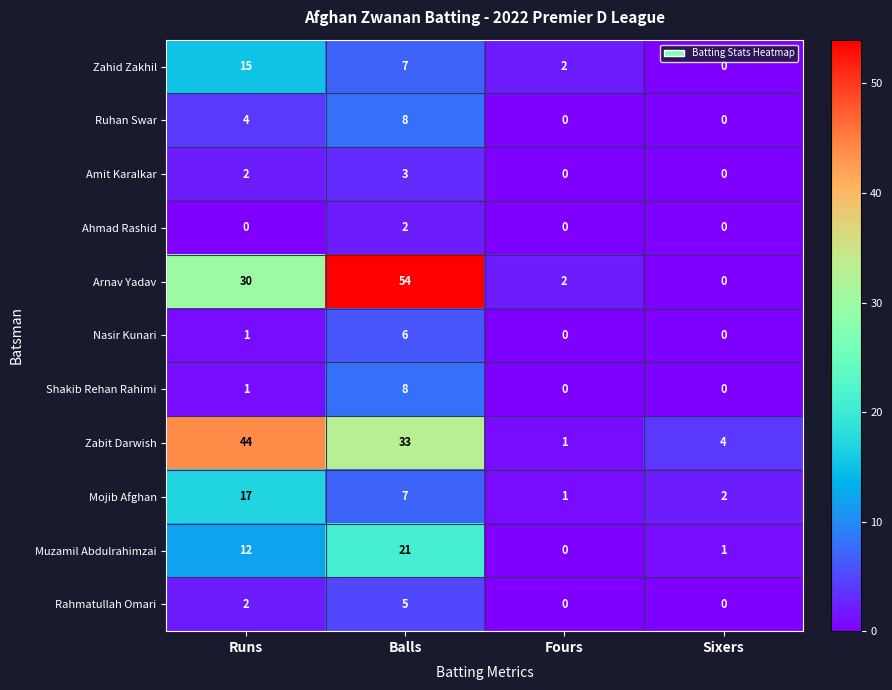

Count the number of categories in the chart.

4